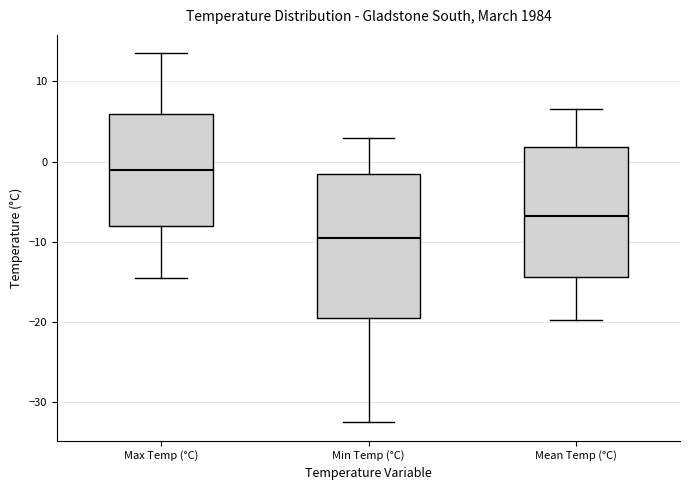

Where does the lower whisker of the box for Mean Temp (°C) end on the y-axis? The values are not printed on the chart, so give them approximately, as read against the axis.

-20